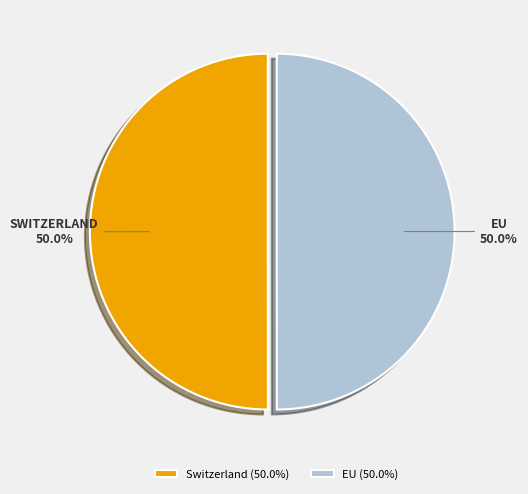

What is the ratio of the value at Switzerland (50.0%) to the value at EU (50.0%)?

1.0